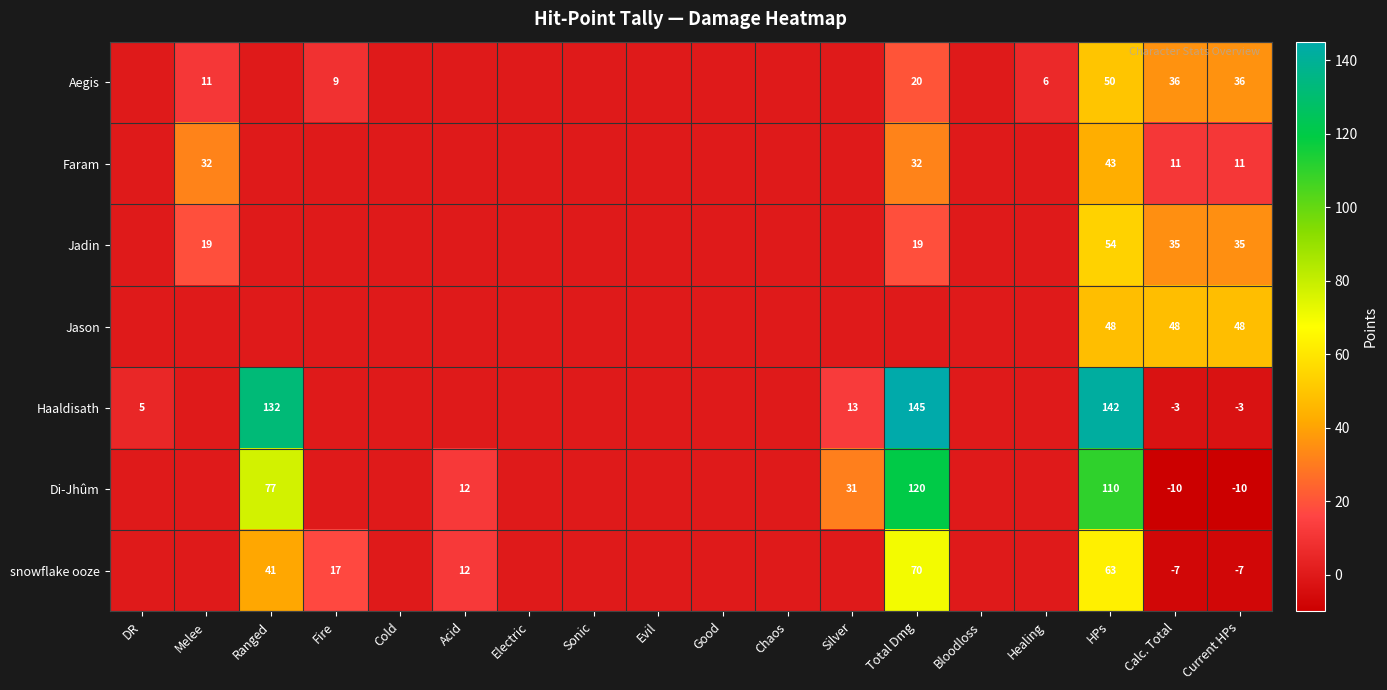

Which label corresponds to the smallest value in the chart?

Calc. Total